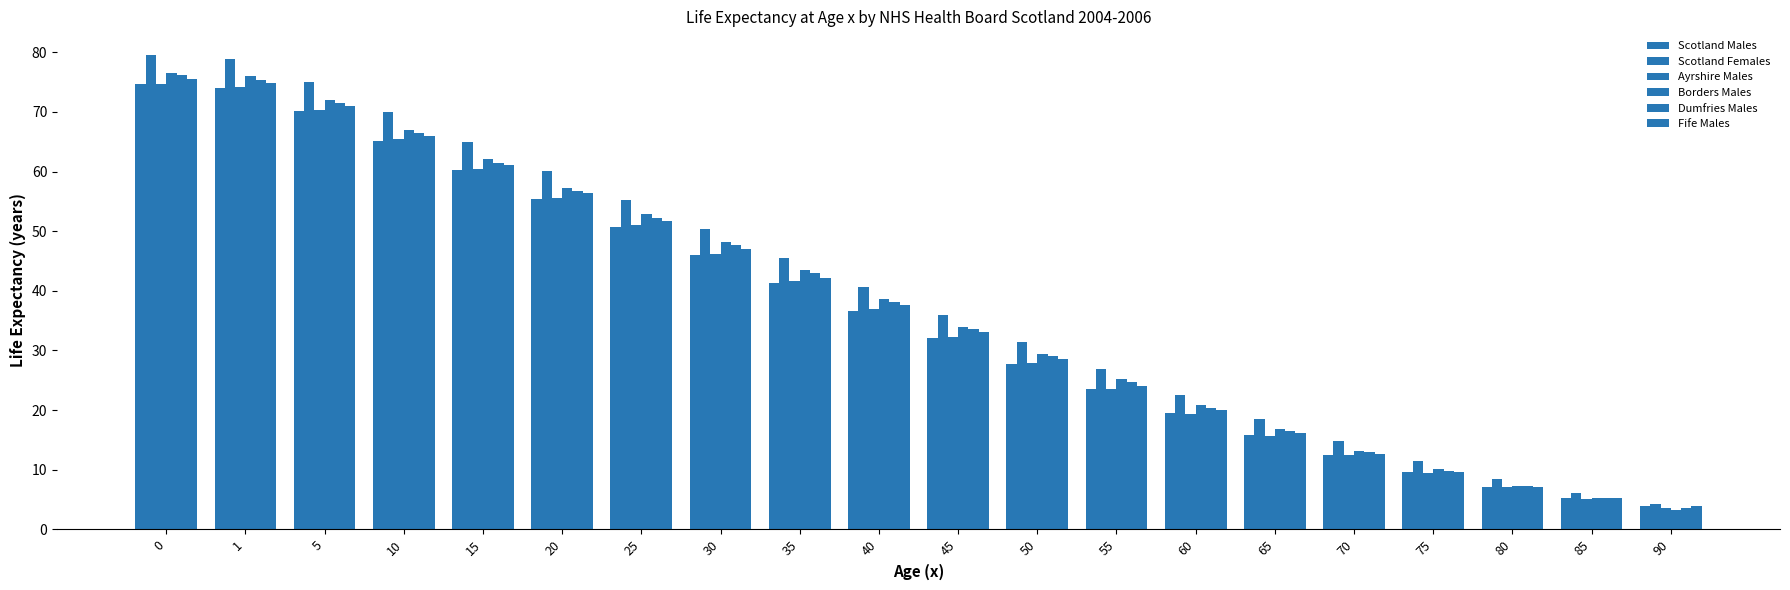

What is the value of the Ayrshire Males bar at the 19th from the left?

5.2